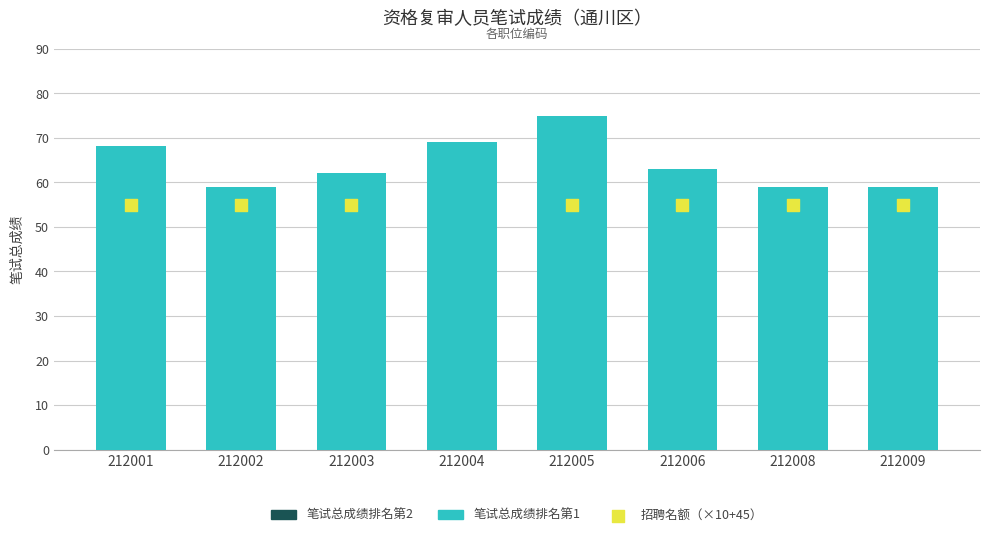

What are all the series names shown in the legend?

笔试总成绩排名第2, 笔试总成绩排名第1, 招聘名额（×10+45）